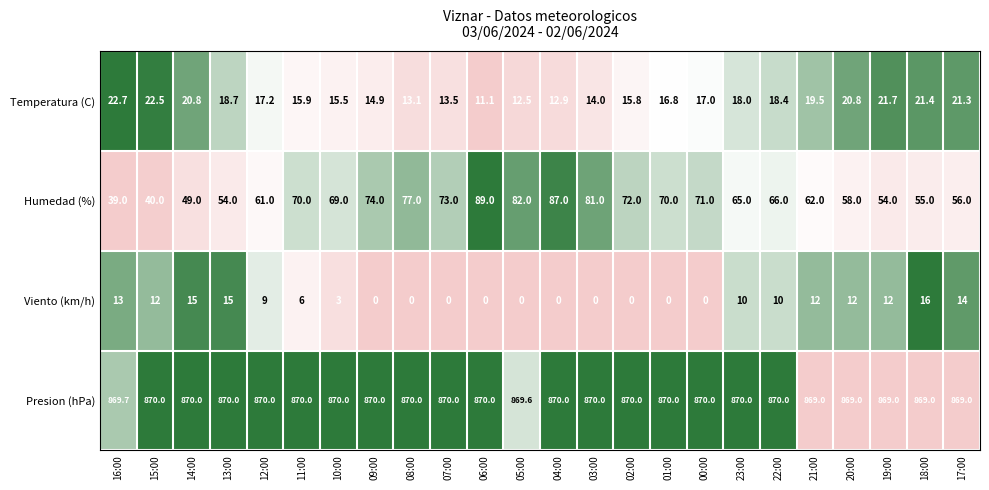

Which series has the widest spread of values?

Humedad (%)